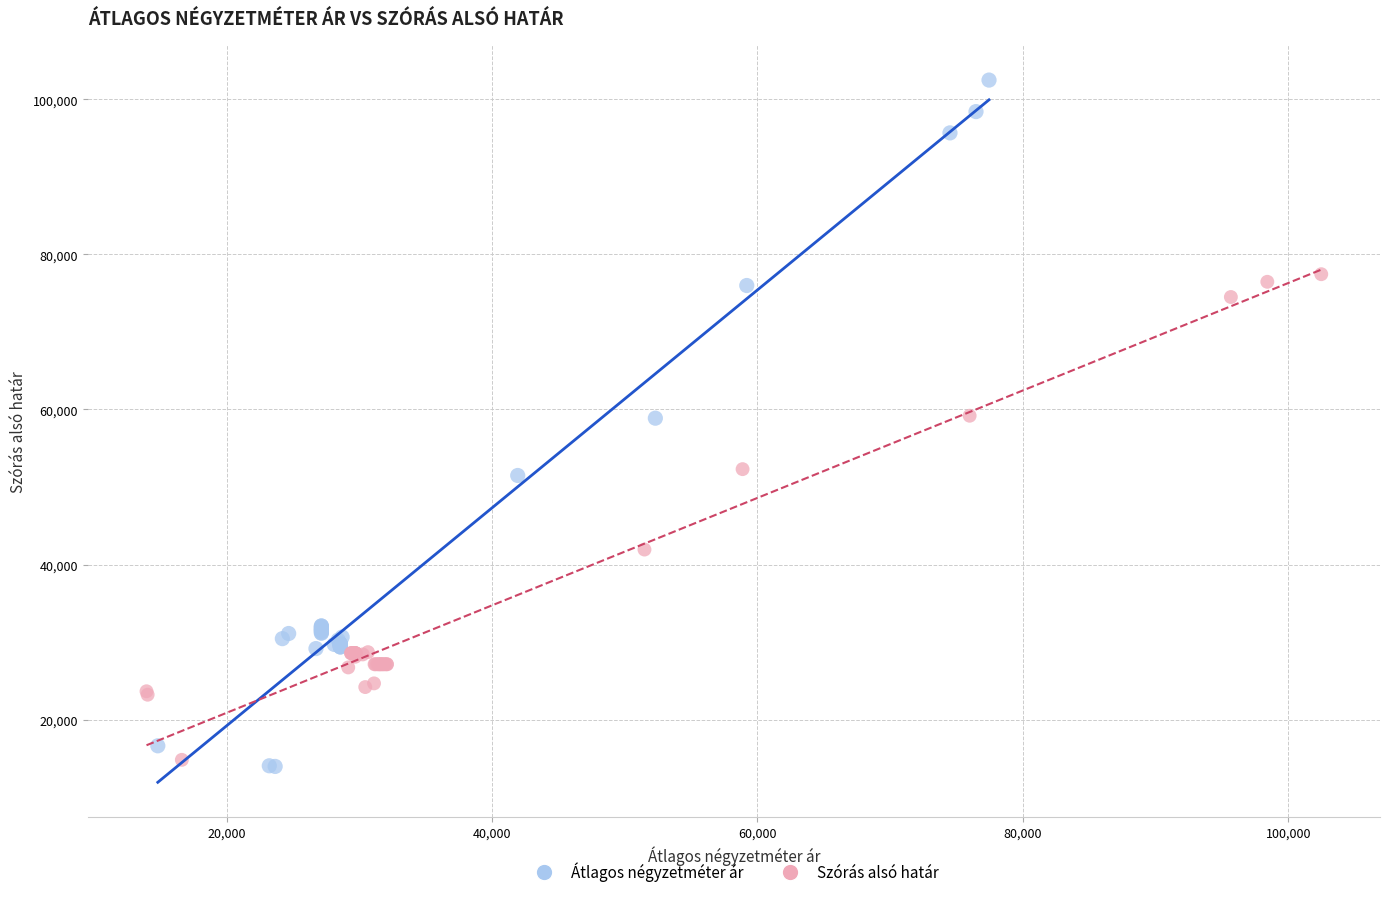

Which series has the widest spread of Y values?

Átlagos négyzetméter ár